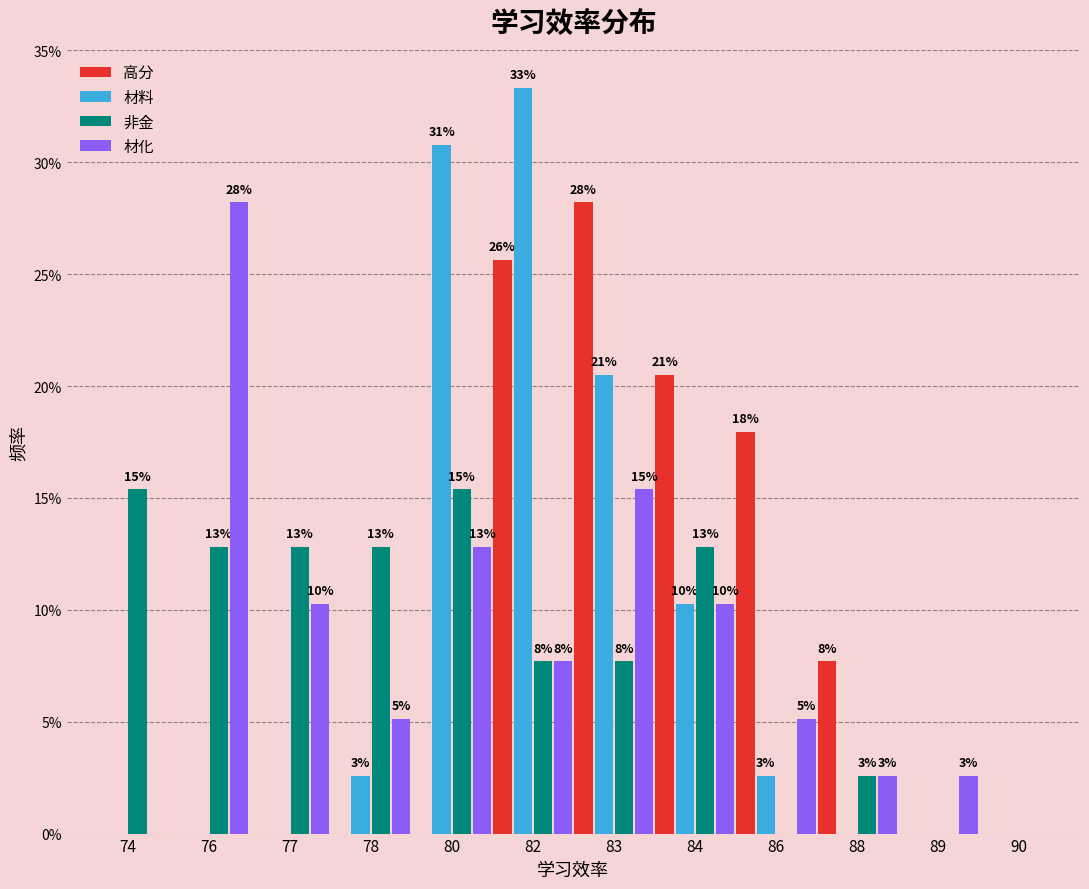

What are all the series names shown in the legend?

高分, 材料, 非金, 材化